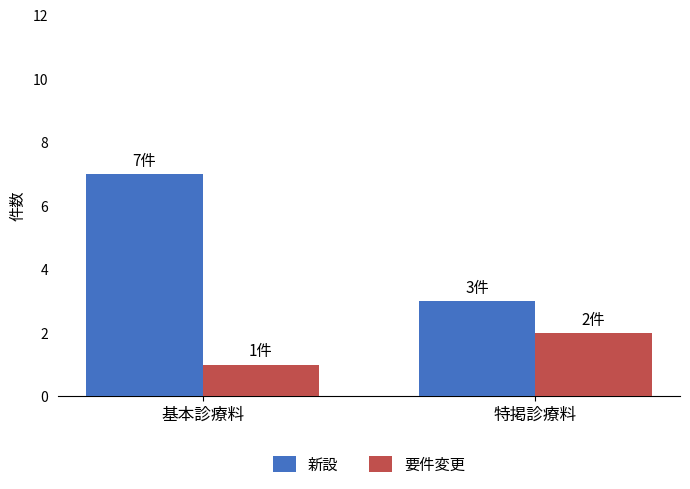

Is the value of 要件変更 at 基本診療料 greater than the value of 新設 at 特掲診療料?

No